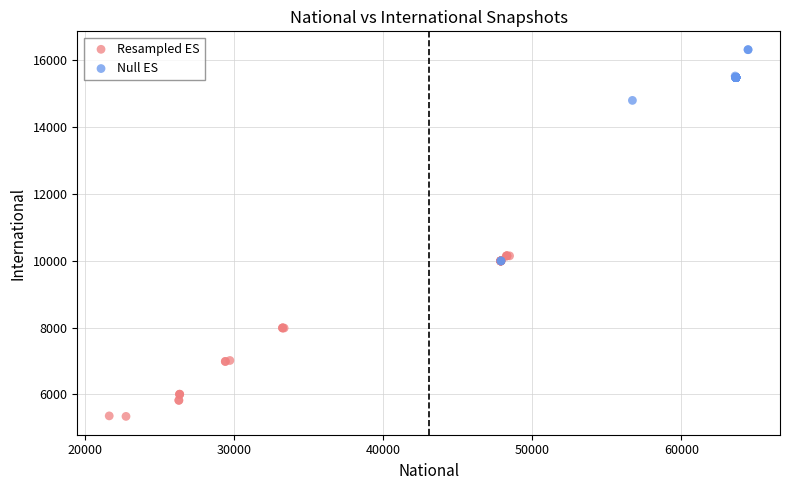

Which series has the widest spread of Y values?

Null ES